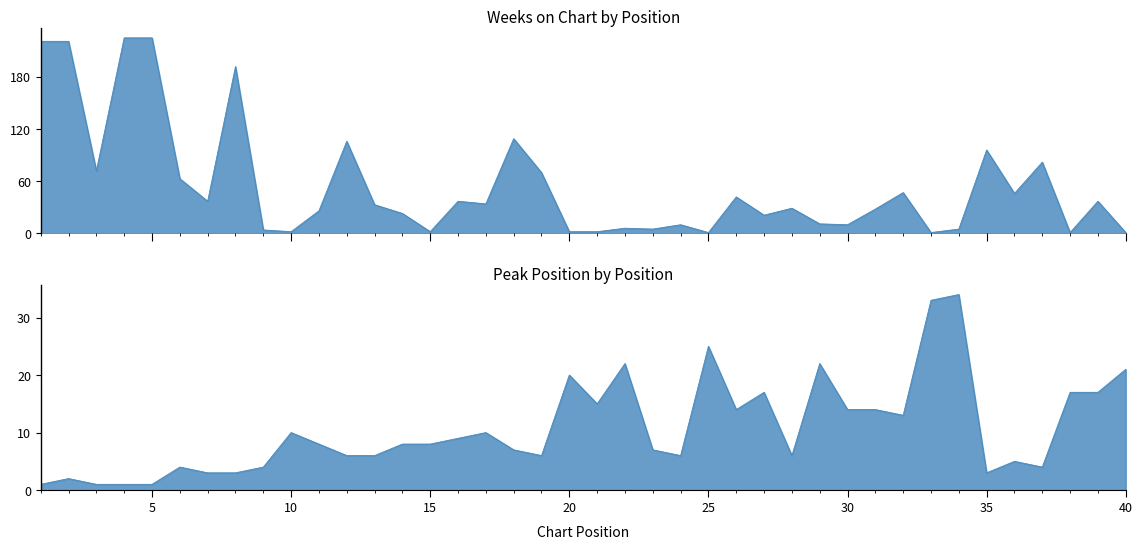

How many lines are shown in the chart?

2